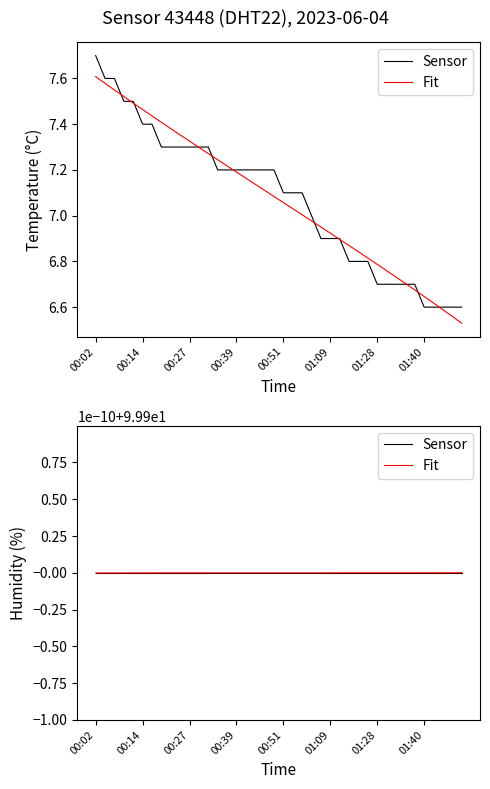

At which label is the value closest to 7?

00:59